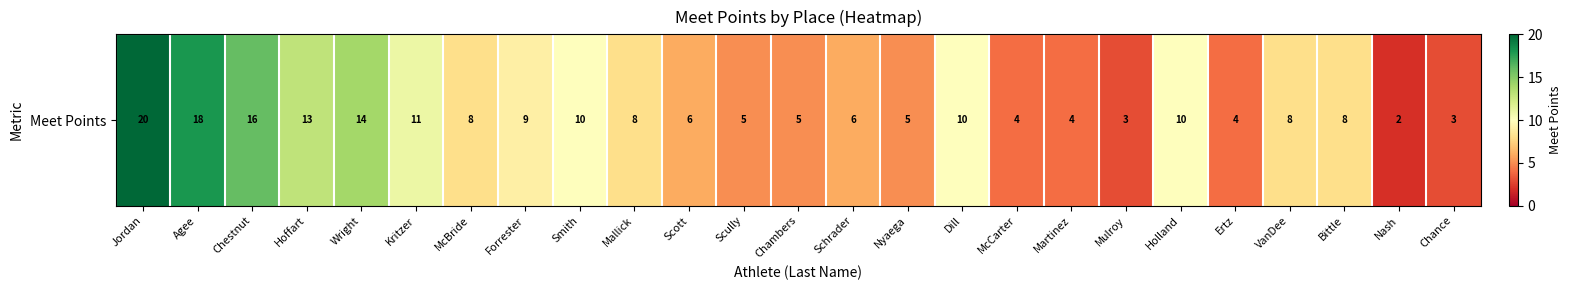

What is the approximate value at Holland, to the nearest 5?

10